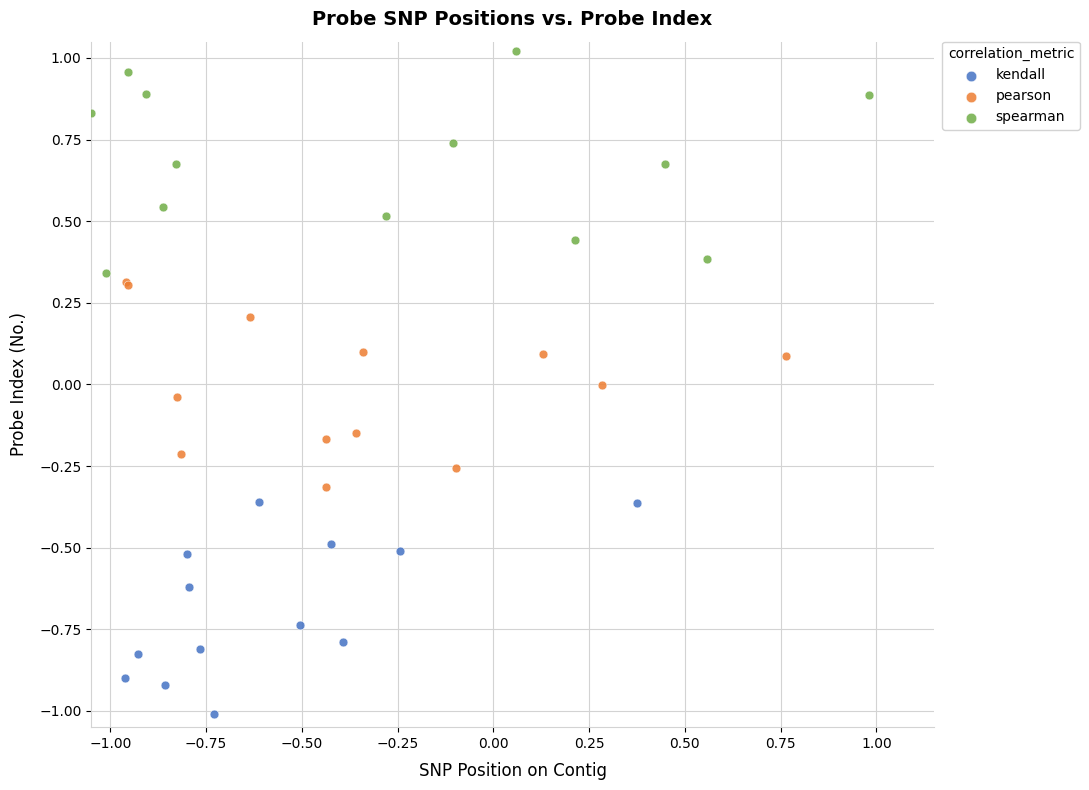

Which series contains the lowest Y value?

kendall